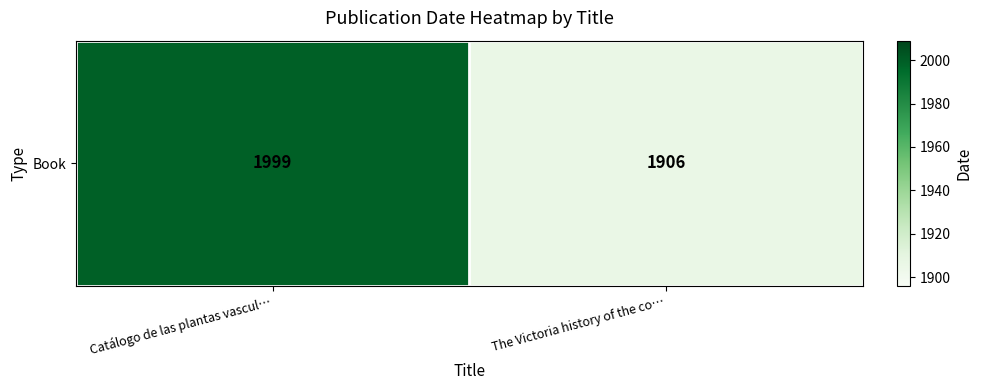

List the labels in order of value, largest first.

Catálogo de las plantas vascul…, The Victoria history of the co…